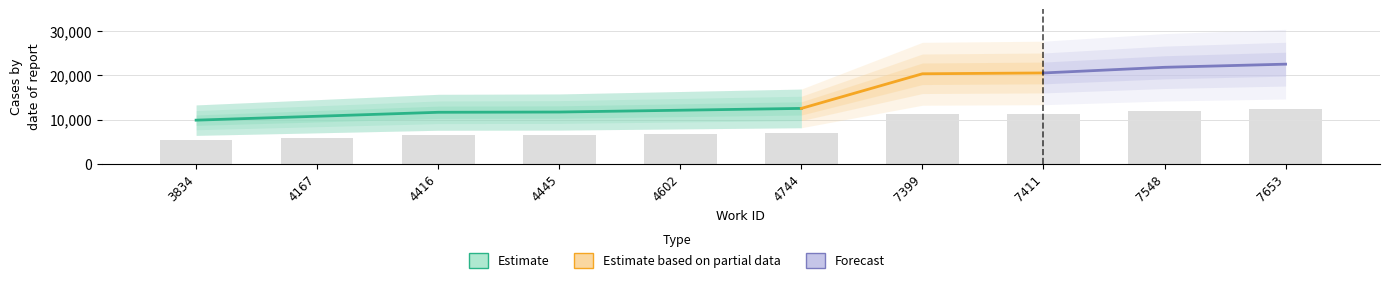

Read the value at 7411.

11315.2